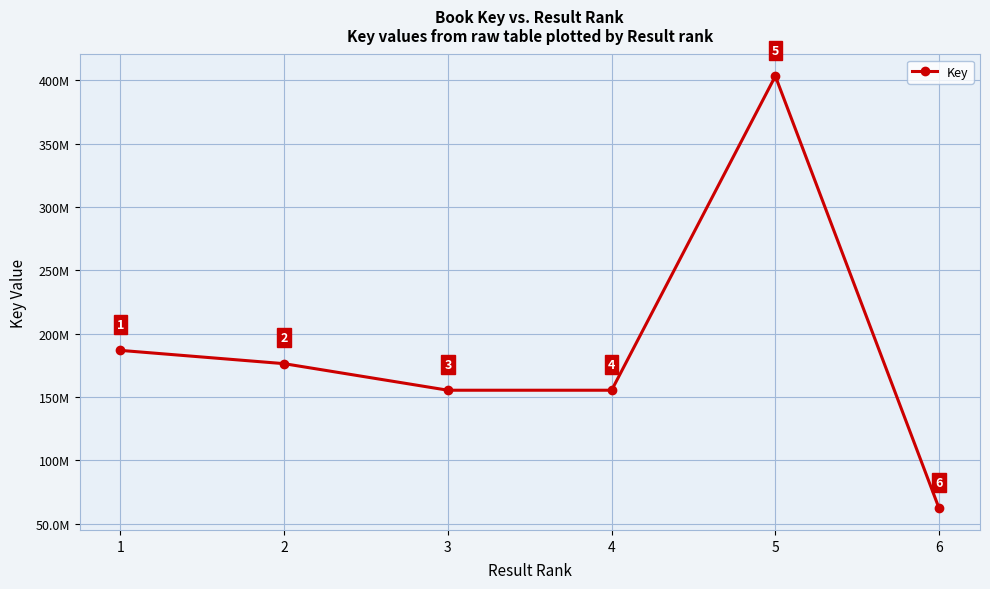

How many interior local peaks (higher than both neighbors) does the data have?

1